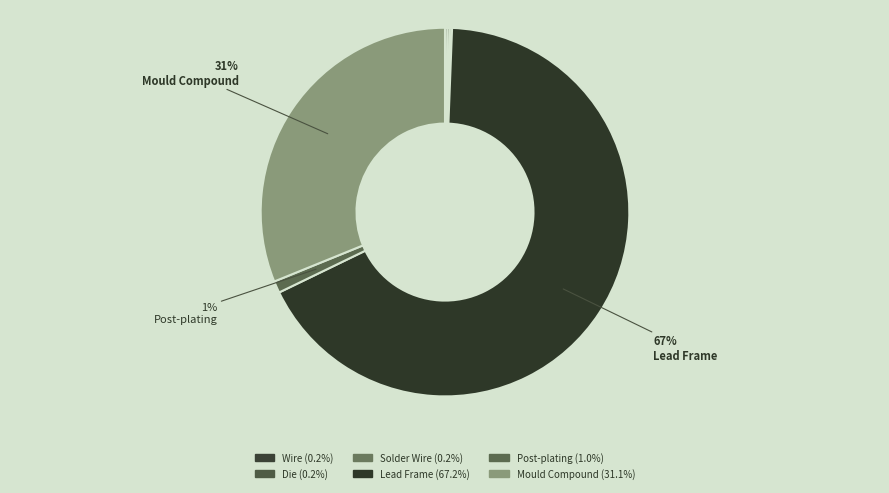

Does any single category account for the majority?

Yes